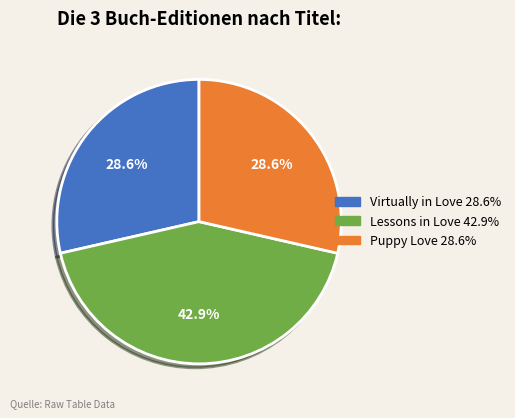

How many segments does this pie chart have?

3